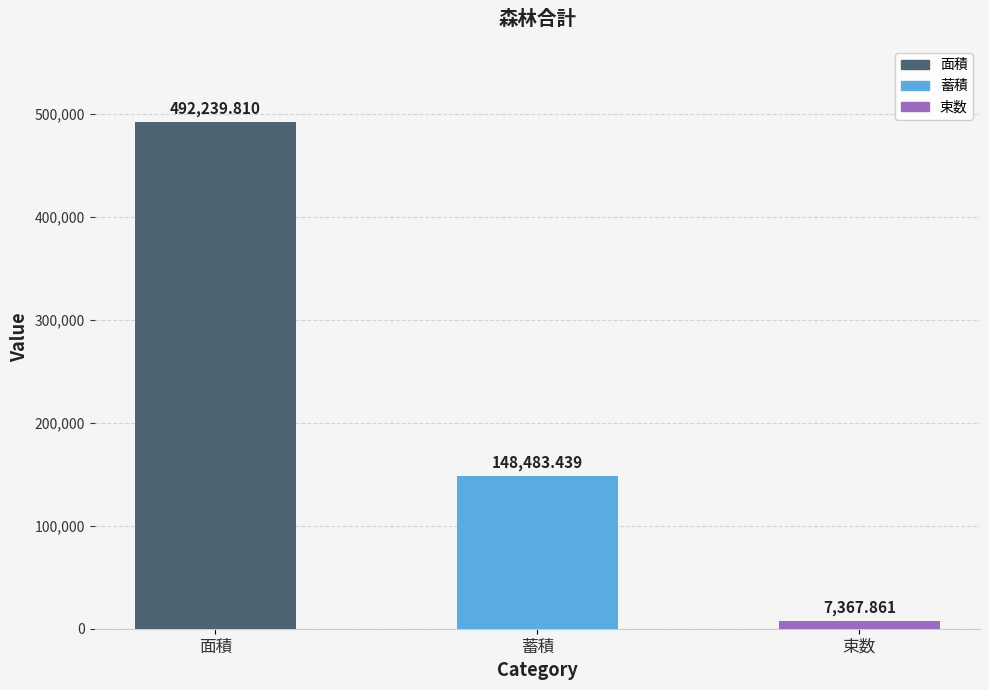

Rank the categories by value from lowest to highest.

束数, 蓄積, 面積